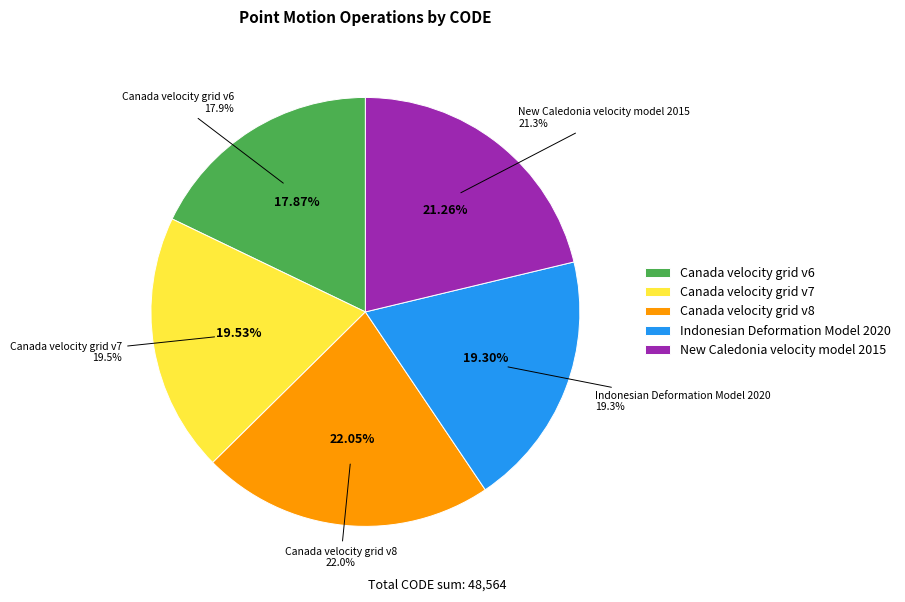

How many slices are in this pie chart?

5